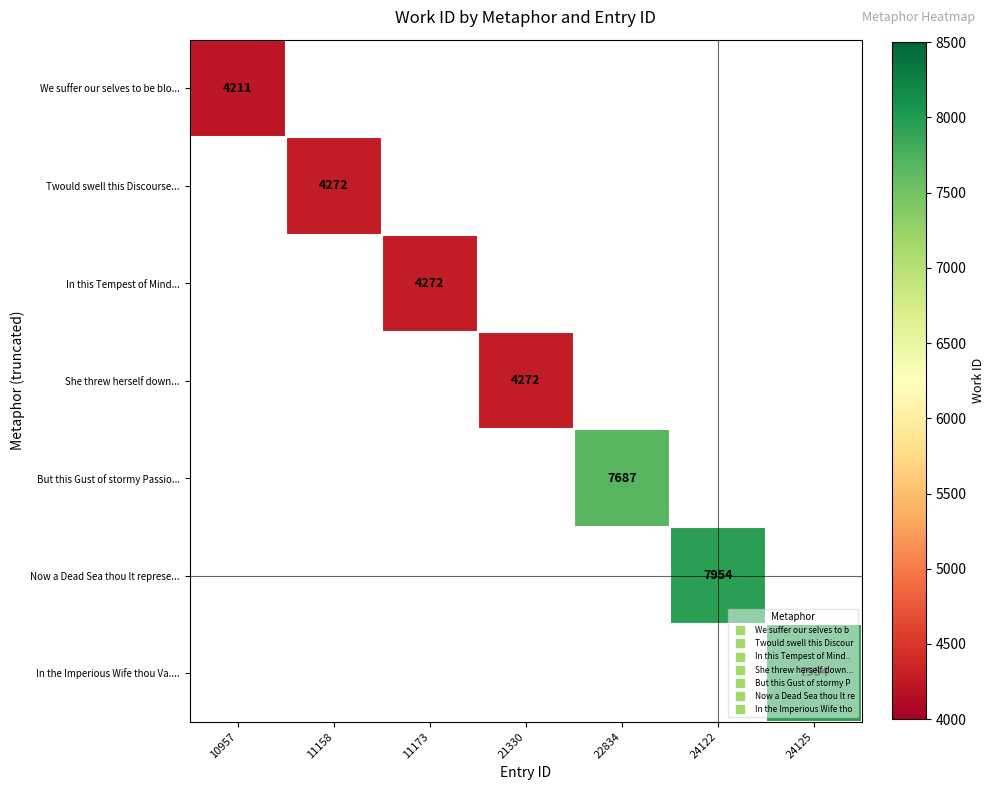

What is the maximum value shown in the chart?

7954.0